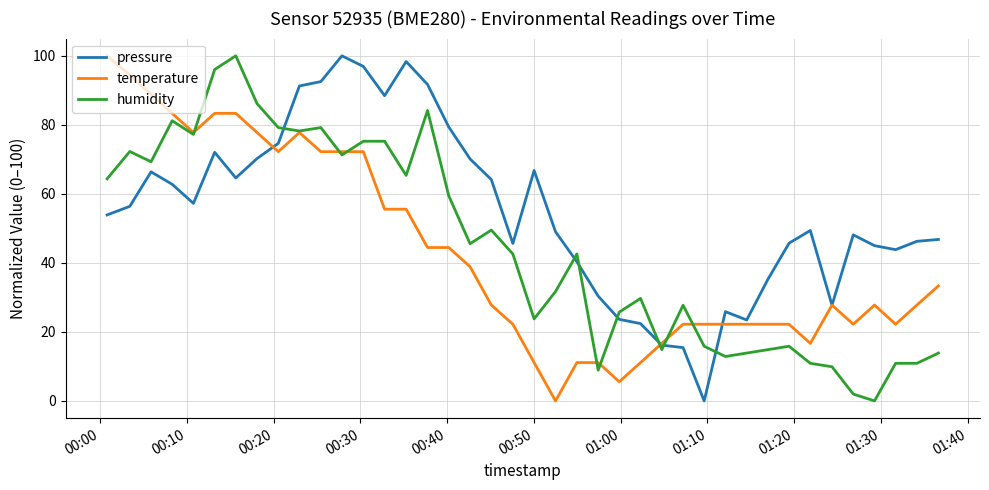

True or false: humidity and pressure cross at least once.

True